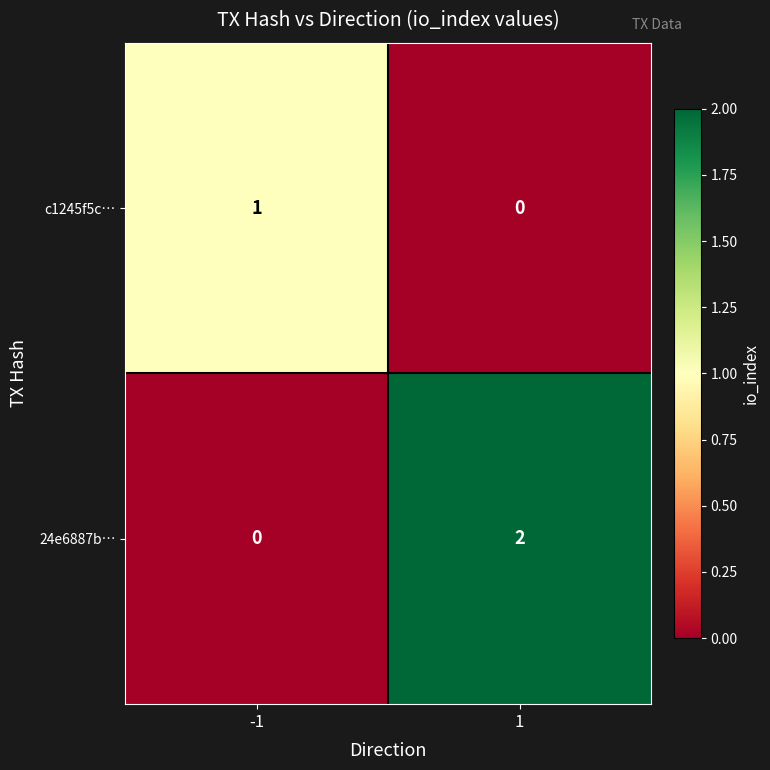

How many distinct data groups are displayed?

2